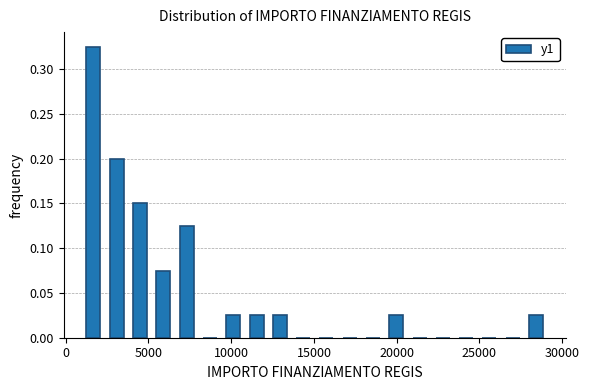

Read against the x-axis, roughly where is the centre of the tallest bar?

1500